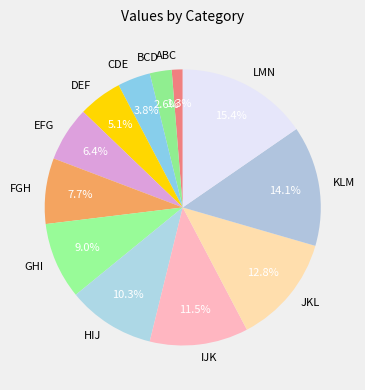

Does any single category account for the majority?

No